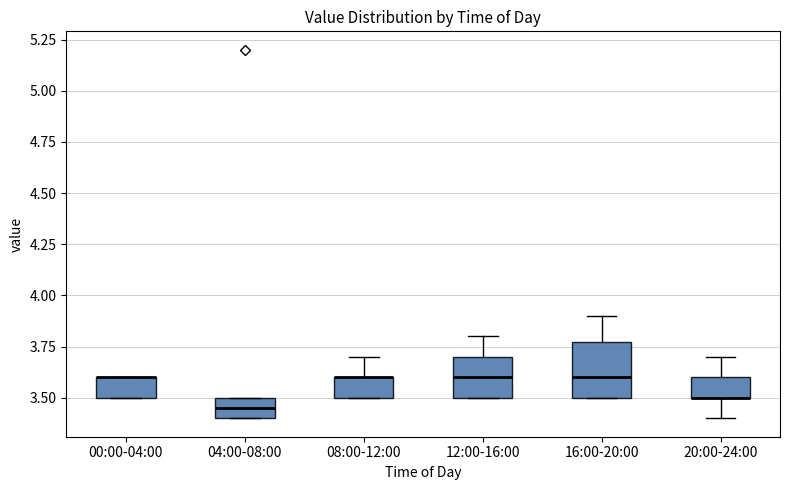

Comparing the boxes themselves (not the whiskers), which one is the tallest?

16:00-20:00